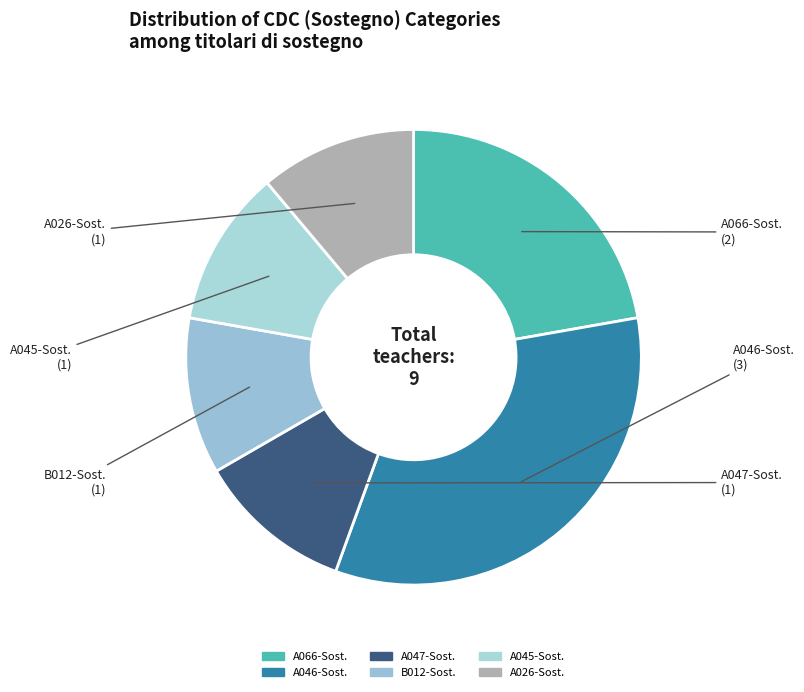

How many segments does this pie chart have?

6